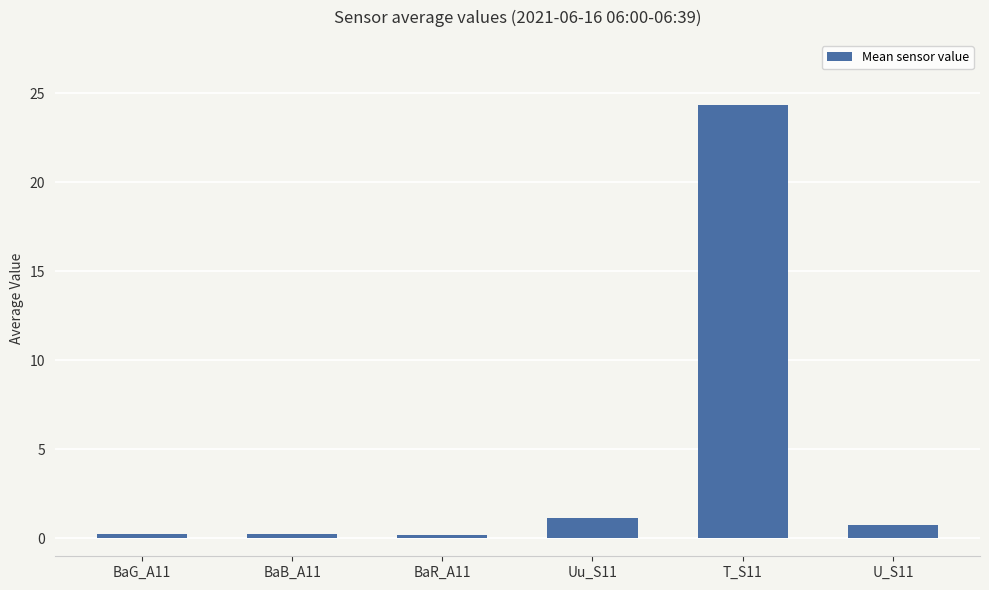

What is the label of the 1st bar from the right?

U_S11